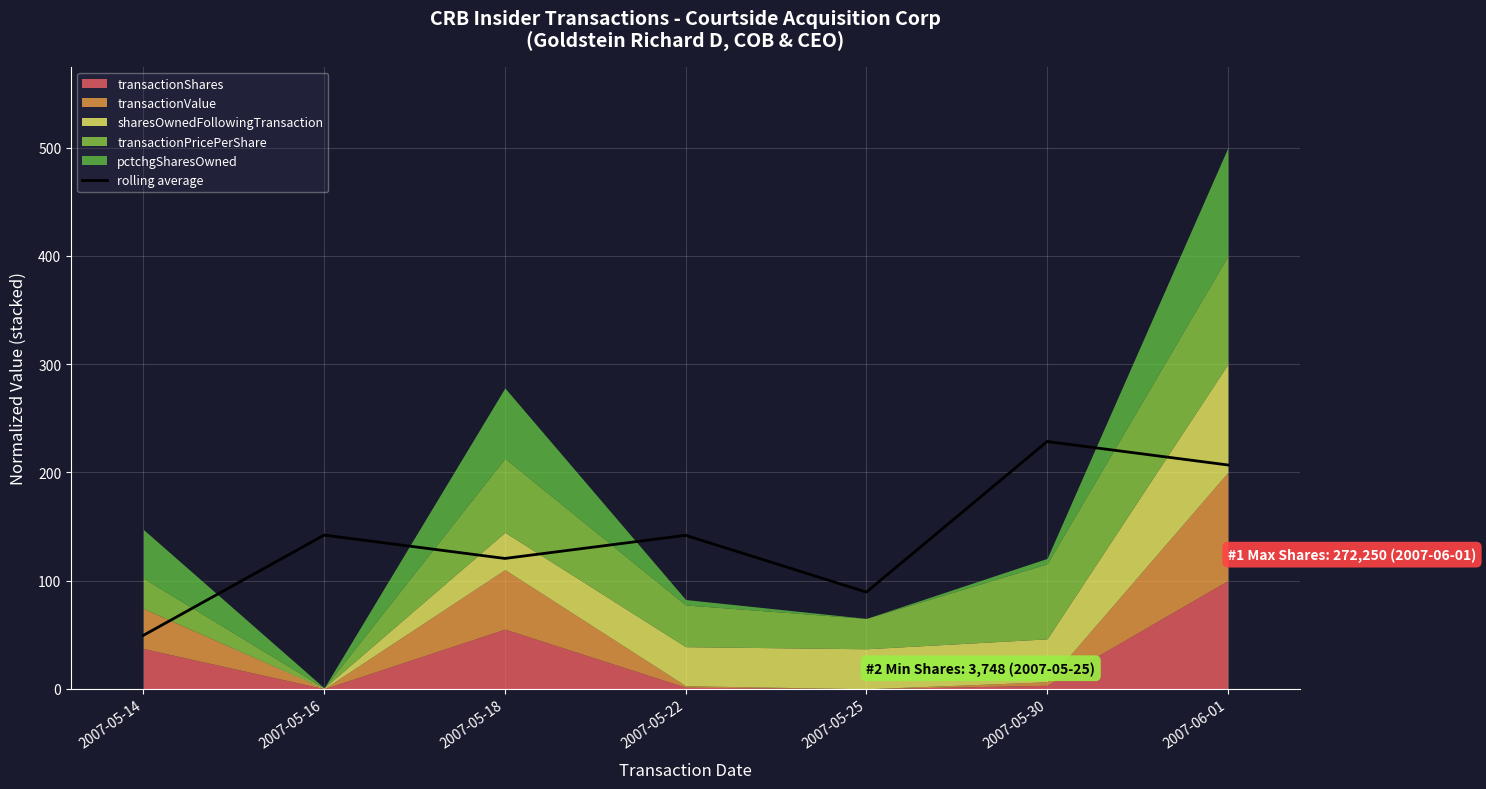

The chart shows a value of 73.0 at 2007-05-22. True or false?

False